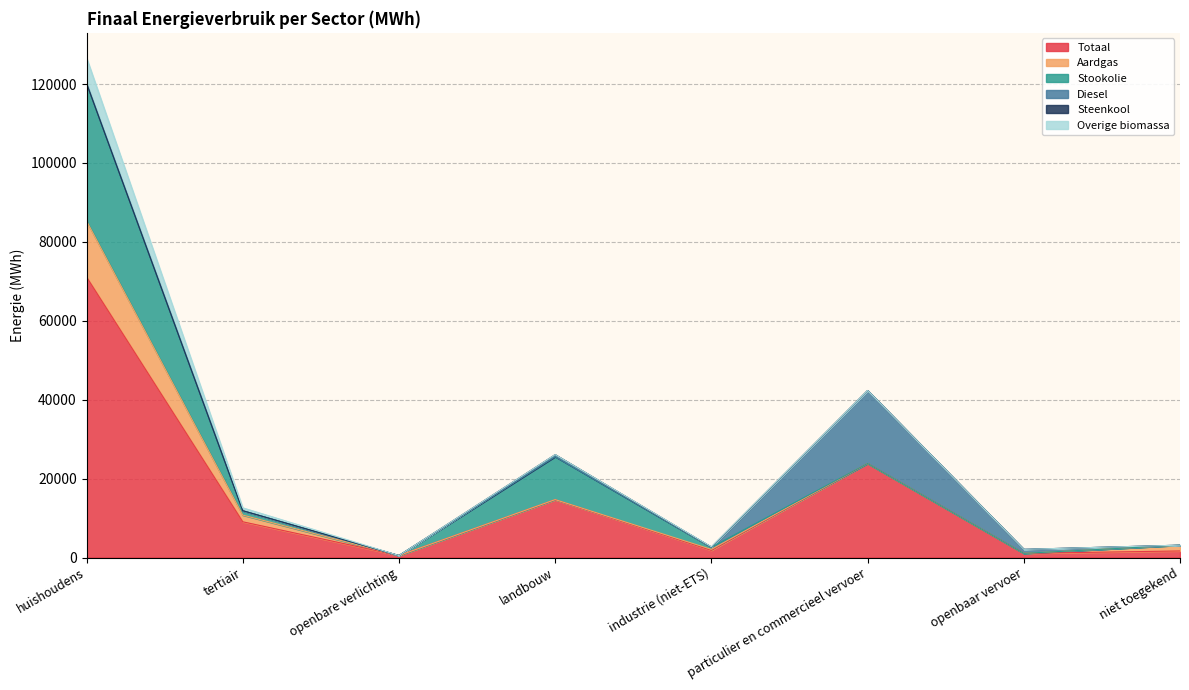

After their last crossing, which series has the higher values: Steenkool or Diesel?

Diesel